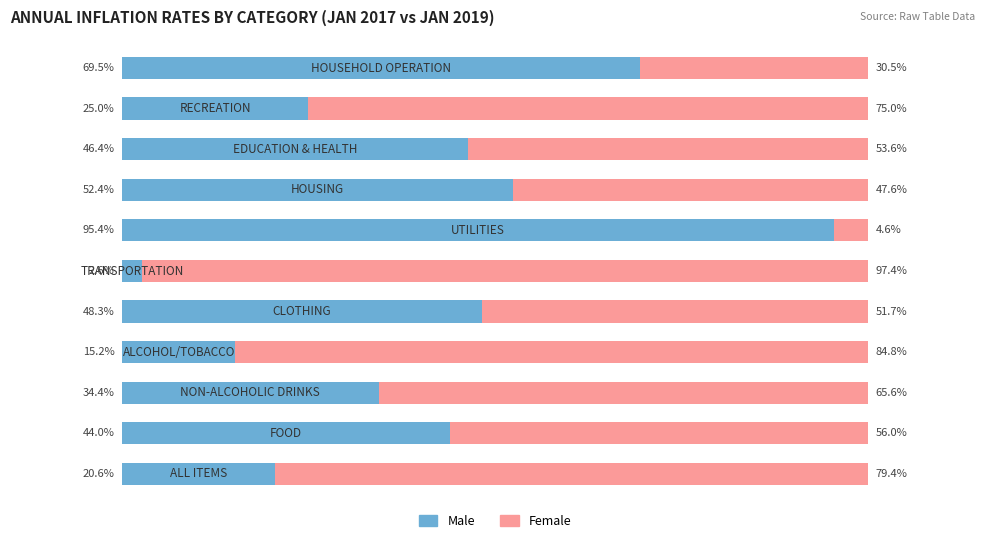

What are all the series names shown in the legend?

Male, Female